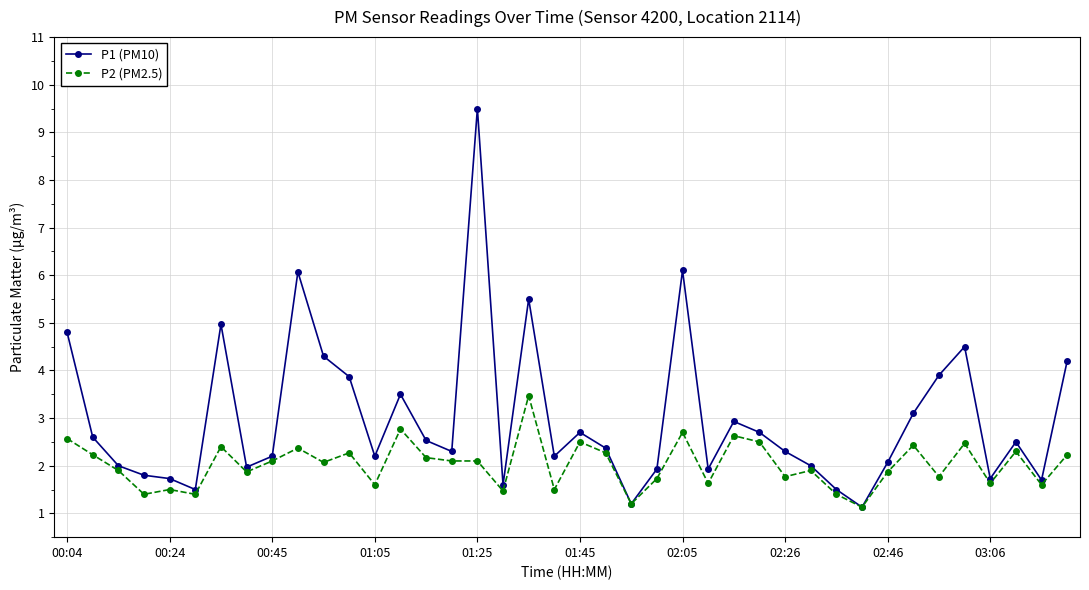

What are all the series names shown in the legend?

P1 (PM10), P2 (PM2.5)